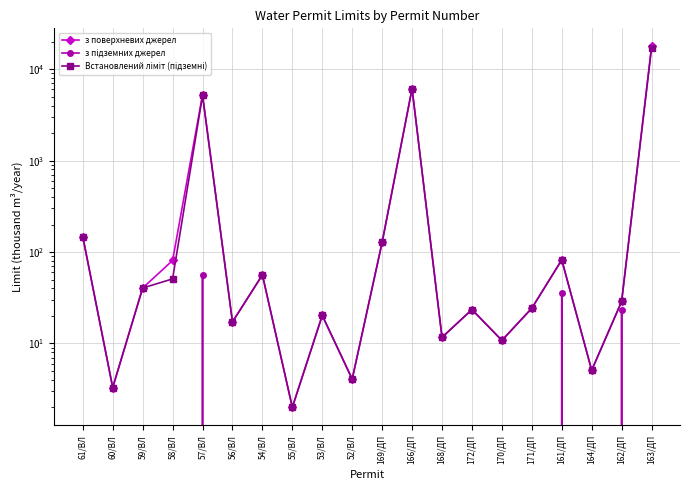

What is the maximum value shown in the chart?

17758.1